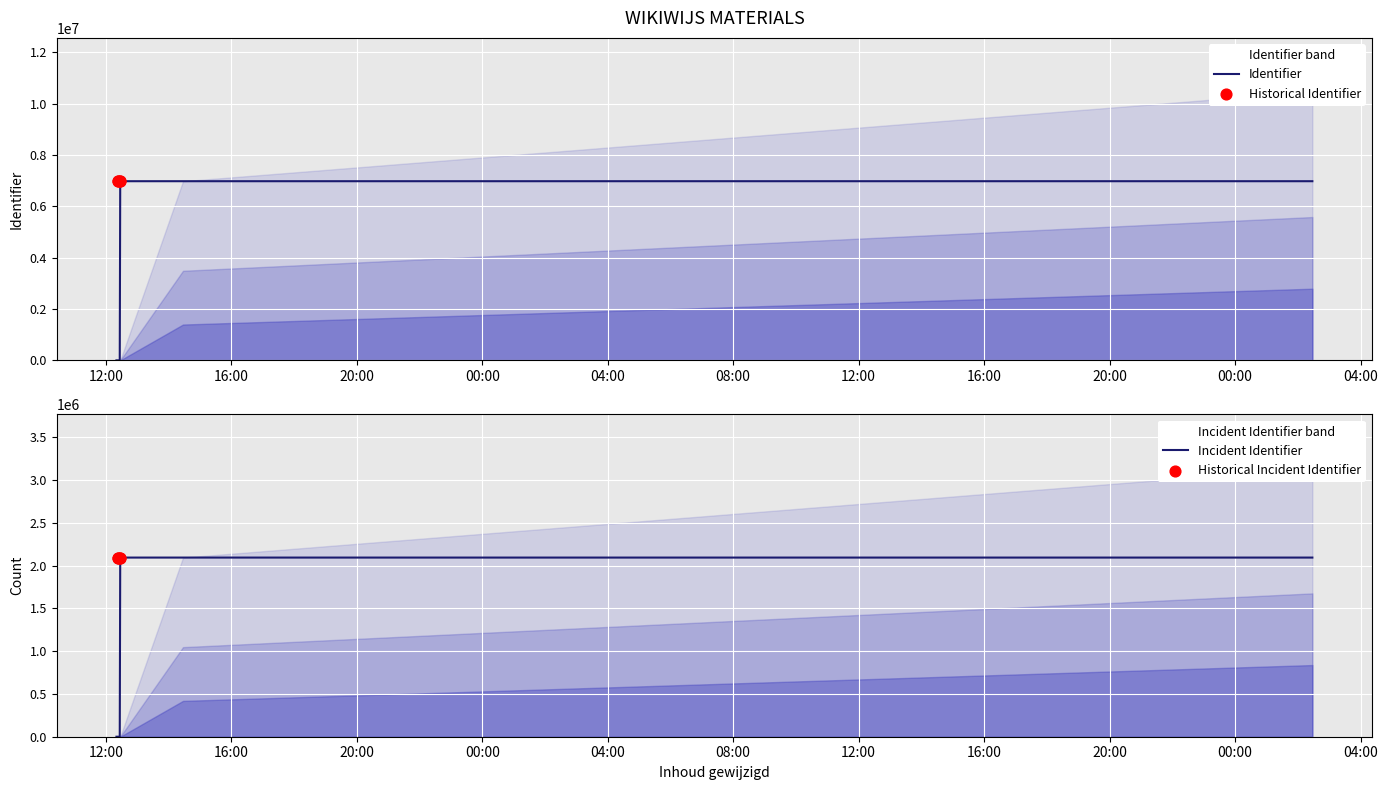

Approximately how many times larger is the value at 2022-01-09 12:23:11 compared to 2022-01-09 12:22:55?

1.0